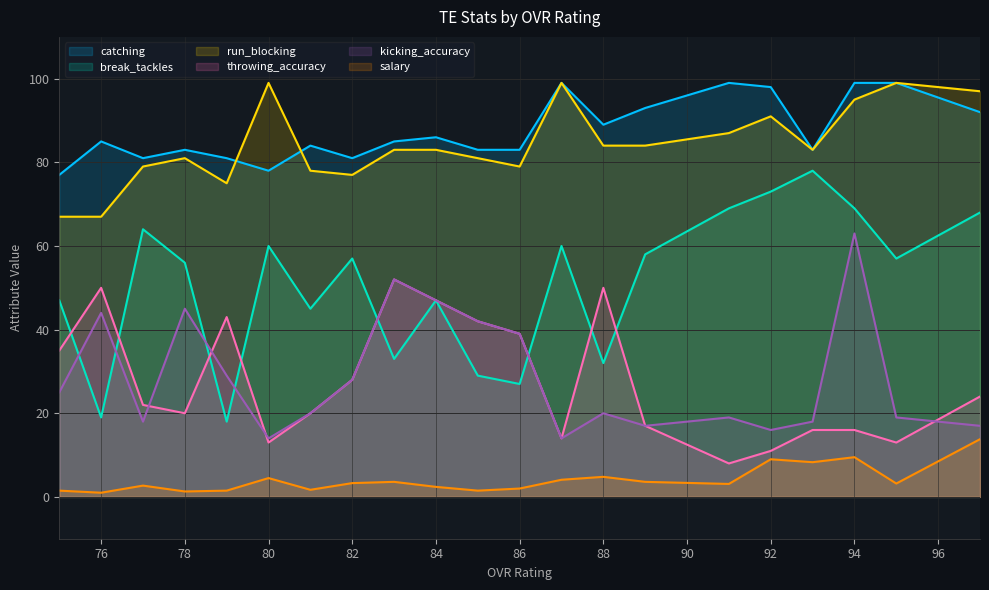

At which category does run_blocking reach its first local peak?

78